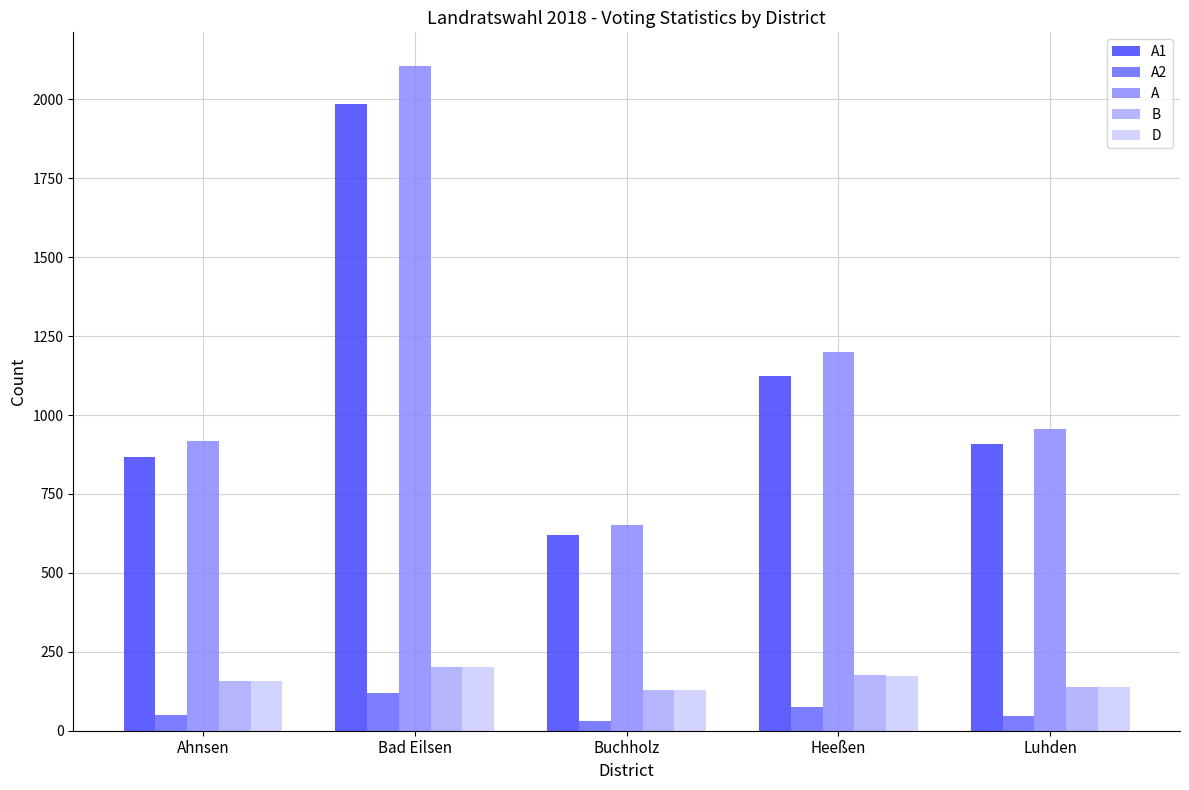

What value does the B series have at Luhden?

139